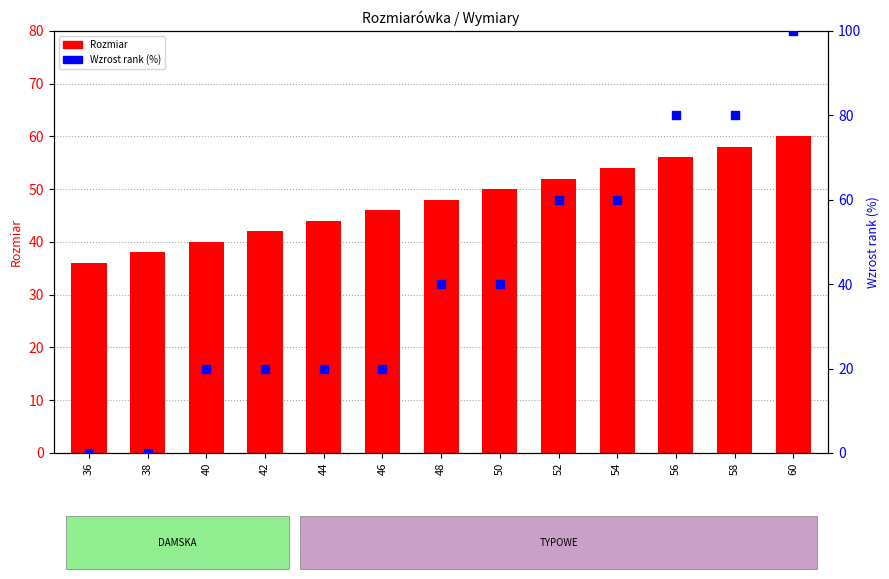

At which category is the sum across all series the highest?

60